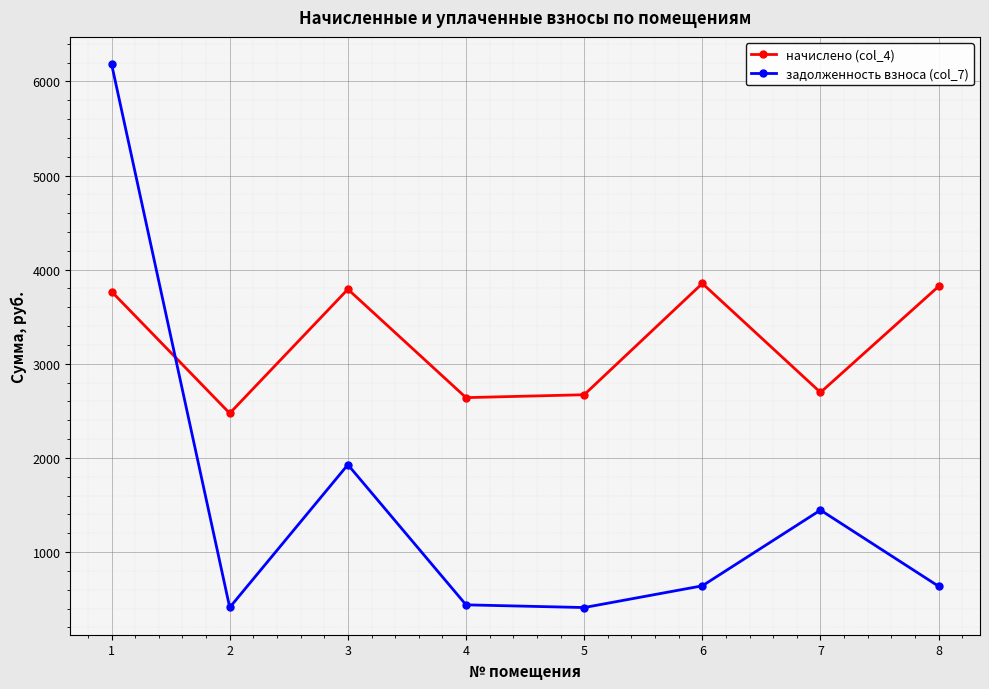

What is the minimum value shown in the chart?

411.4